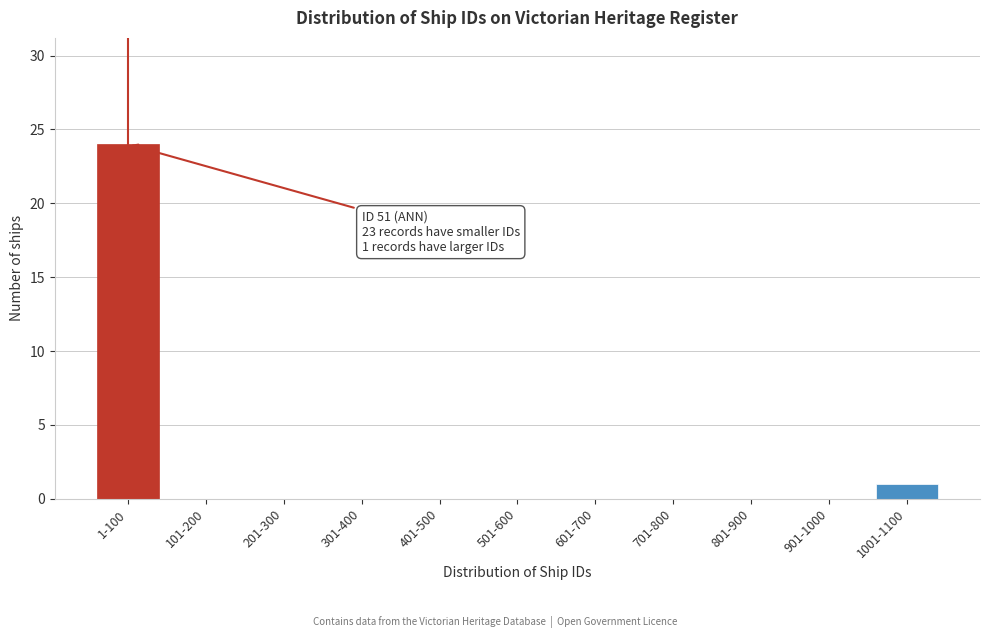

Reading right to left, transcribe all the data shown in this chart.

1001-1100=1	901-1000=0	801-900=0	701-800=0	601-700=0	501-600=0	401-500=0	301-400=0	201-300=0	101-200=0	1-100=24